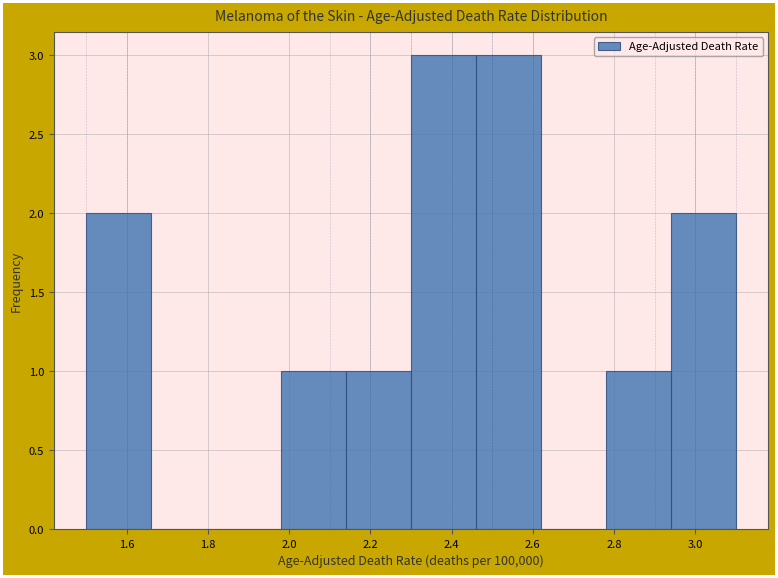

Reading left to right, list every bar in this chart as the range it spans on the x-axis followed by its height. The values are not printed on the chart, so give them approximately, as read against the axis.

1.50 to 1.66: 2
1.66 to 1.82: 0
1.82 to 1.98: 0
1.98 to 2.14: 1
2.14 to 2.30: 1
2.30 to 2.46: 3
2.46 to 2.62: 3
2.62 to 2.78: 0
2.78 to 2.94: 1
2.94 to 3.10: 2